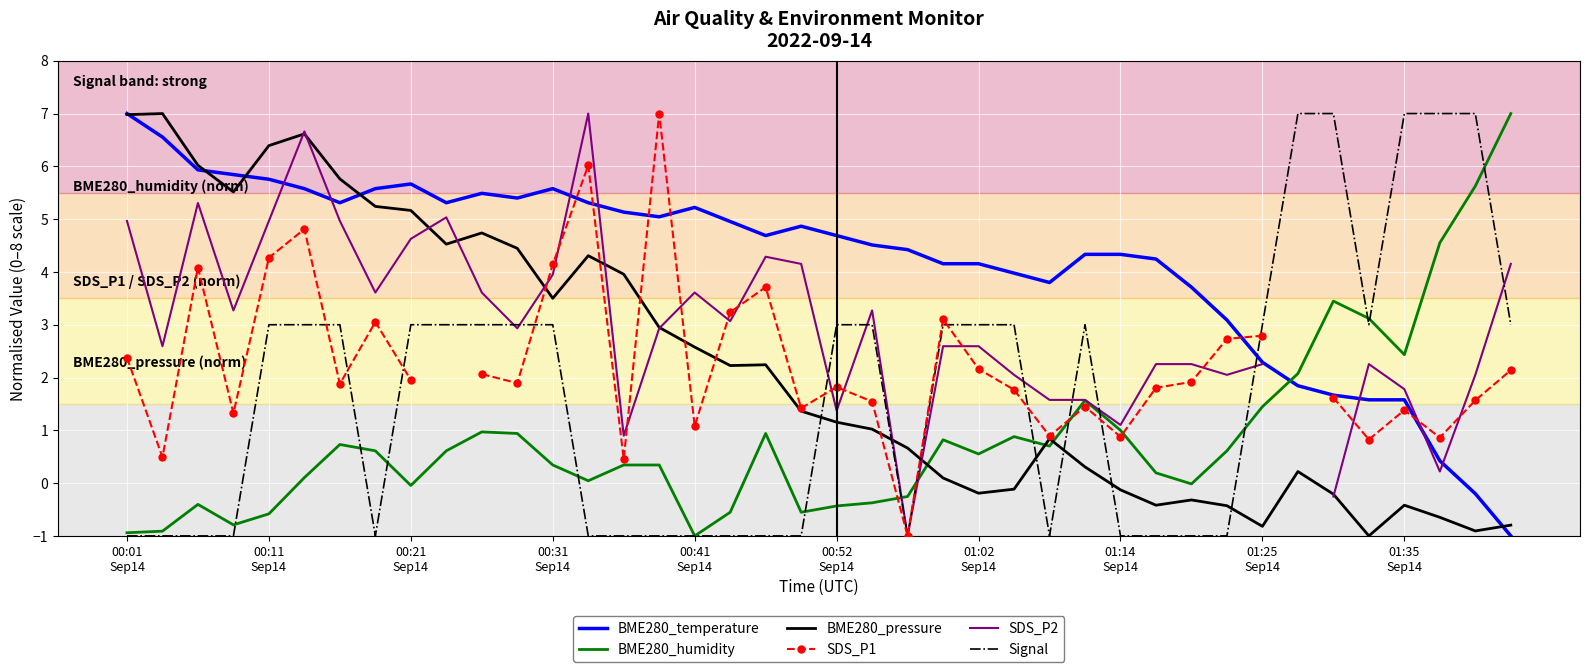

How many data points in SDS_P2 are less than 2?

9